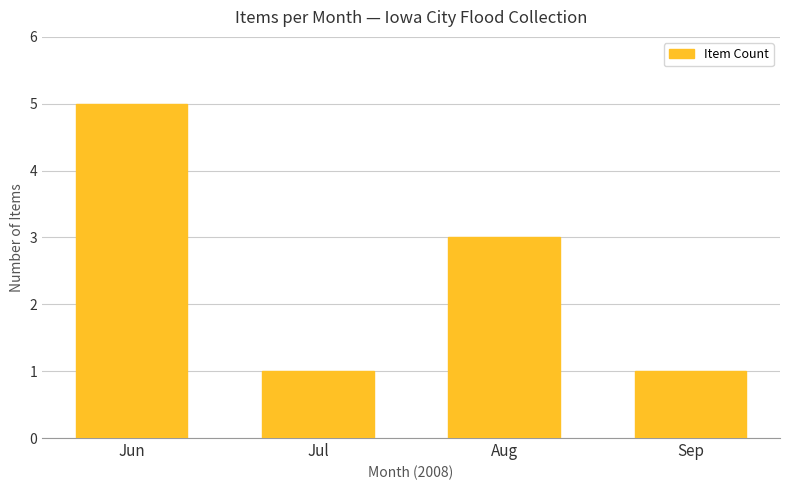

How many series are shown in this chart?

1